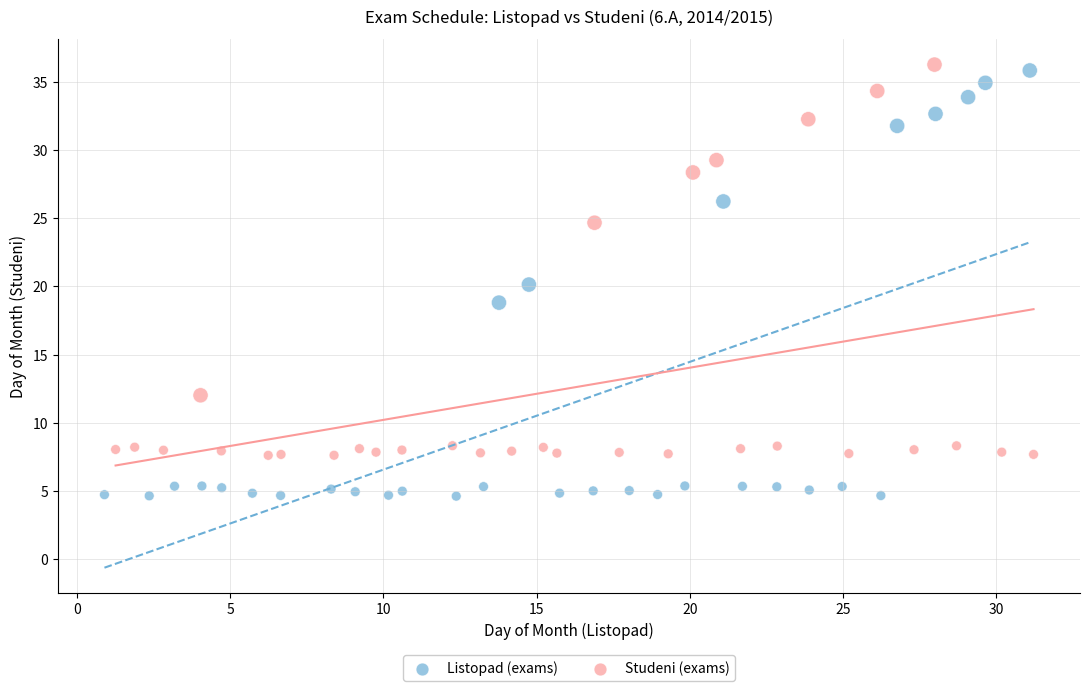

Which series has the largest Y range (max minus min)?

Listopad (exams)